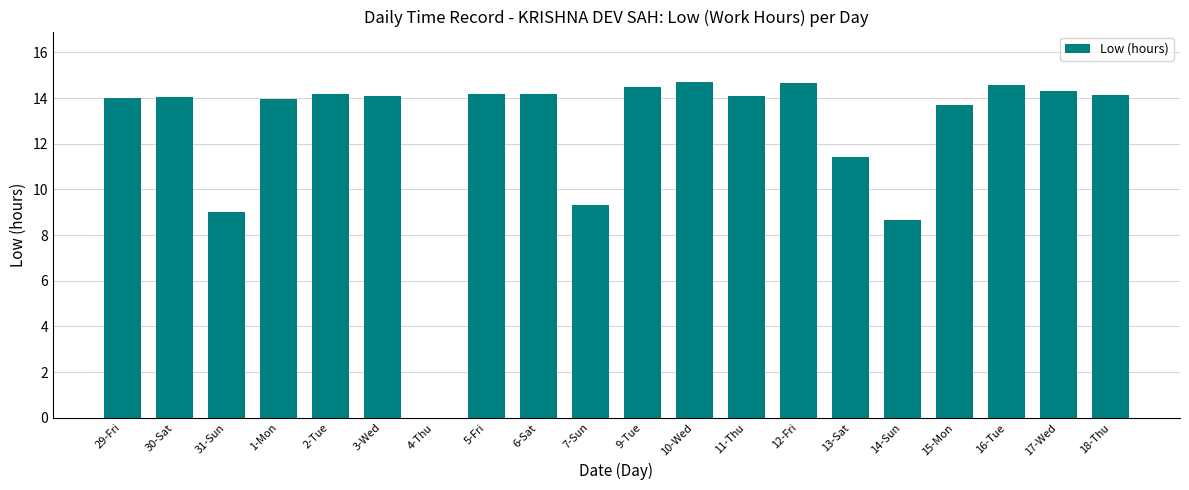

Is it true that the value at 1-Mon is 13.9?

True